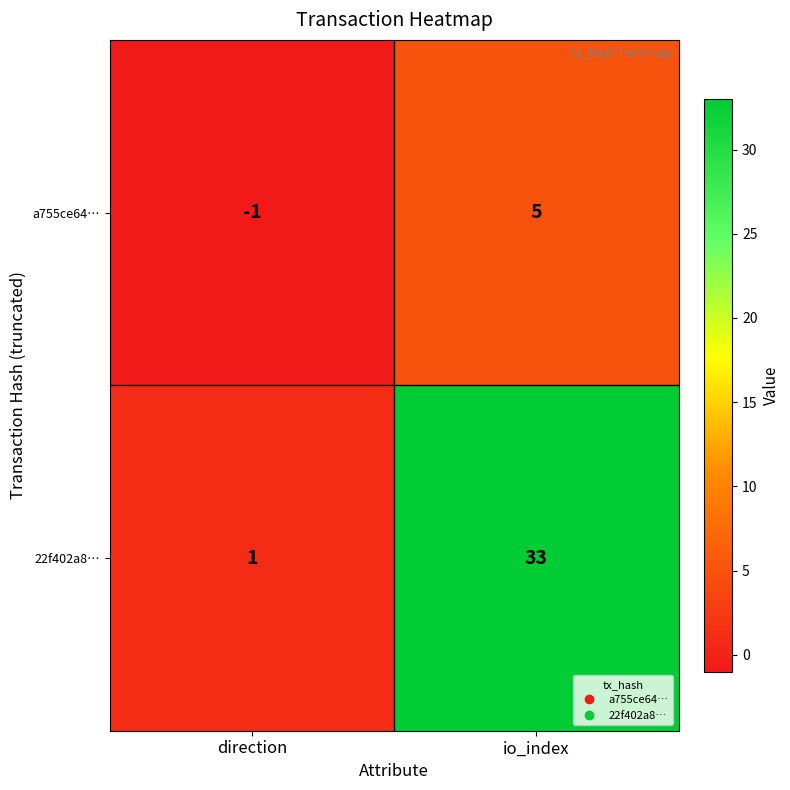

What is the sum of the 22f402a8… values at direction and io_index?

34